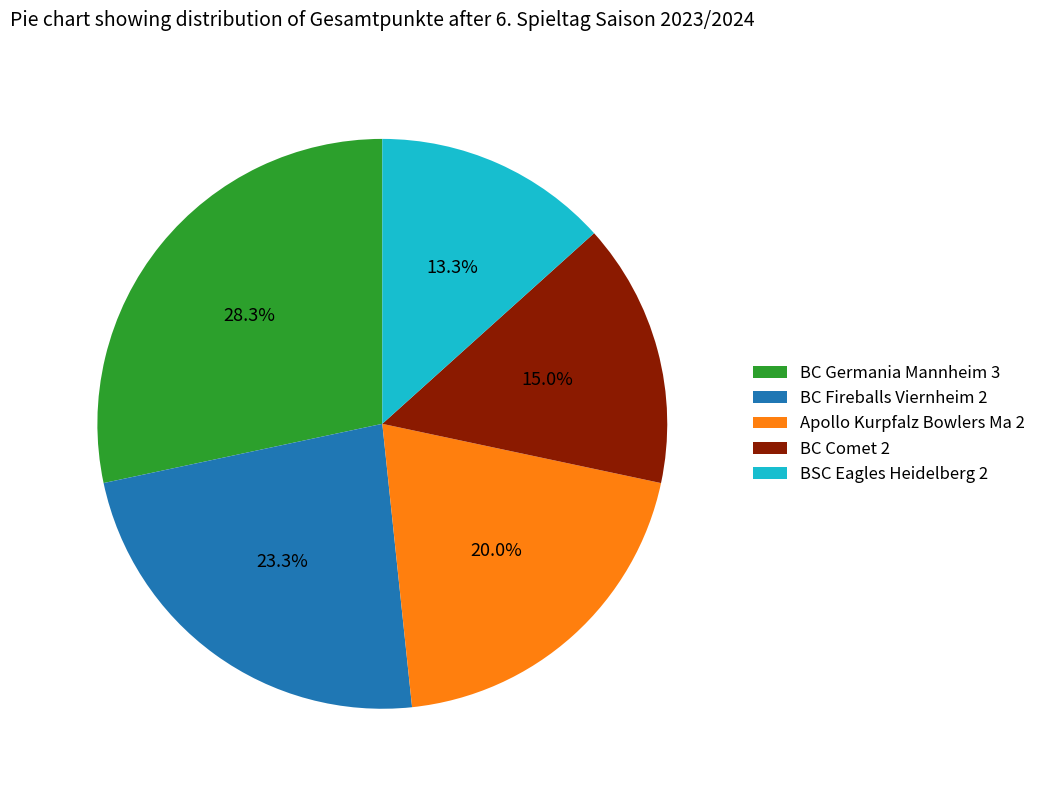

Rank the categories by value from lowest to highest.

BSC Eagles Heidelberg 2, BC Comet 2, Apollo Kurpfalz Bowlers Ma 2, BC Fireballs Viernheim 2, BC Germania Mannheim 3